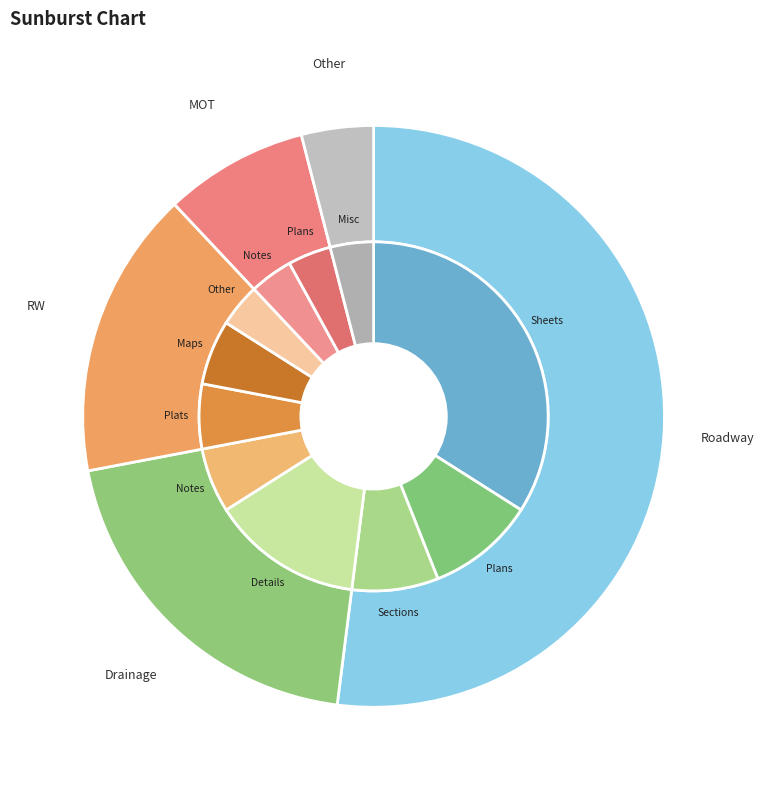

To the nearest percent, what is the difference between the largest and smallest slice percentages?

48%